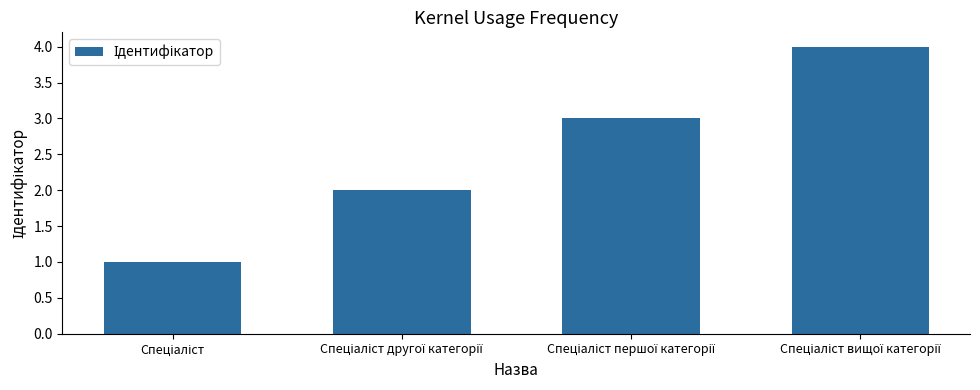

How many series are shown in this chart?

1